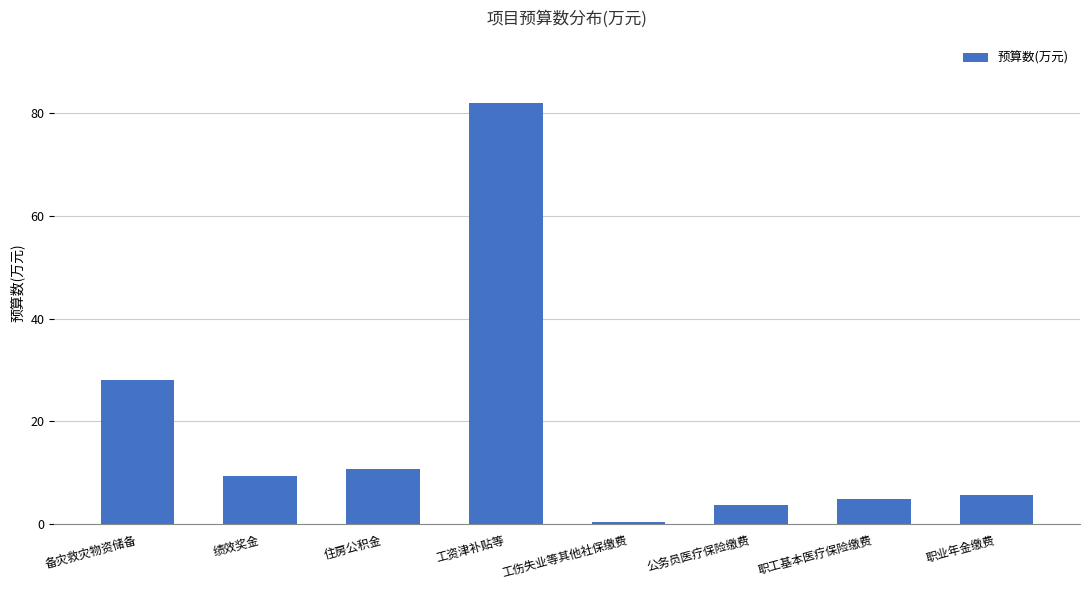

What is the change in value from 绩效奖金 to 公务员医疗保险缴费?

-5.8